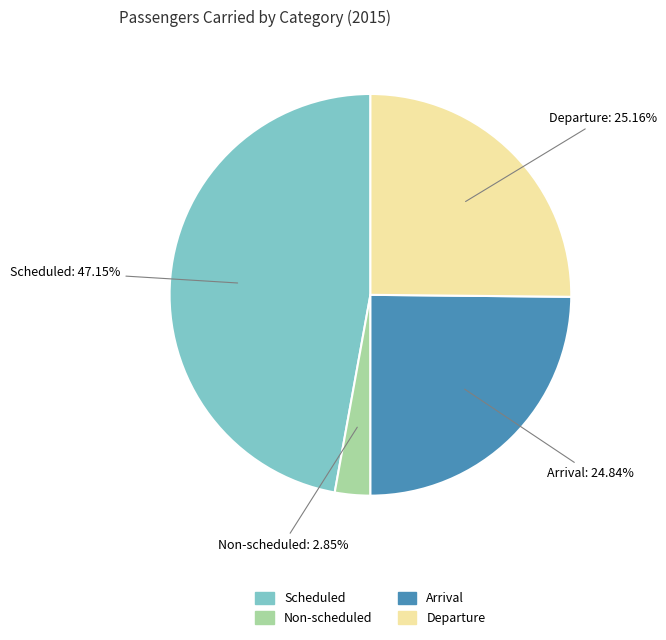

Does Non-scheduled account for over 50% of the chart?

No